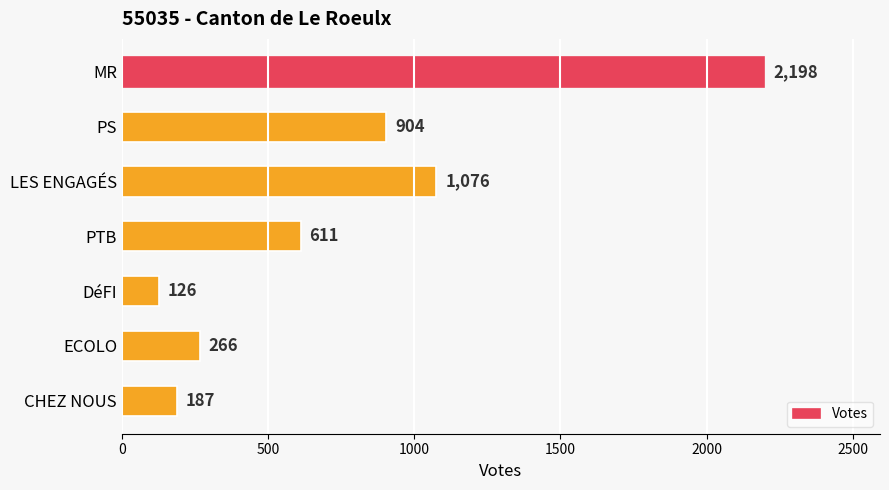

The value at LES ENGAGÉS is 1592. True or false?

False